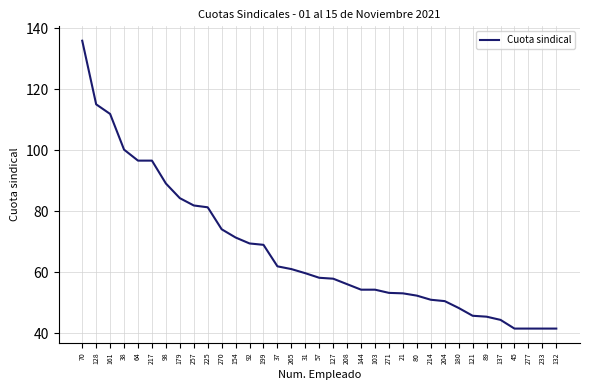

The chart shows a value of 136.1 at 217. True or false?

False